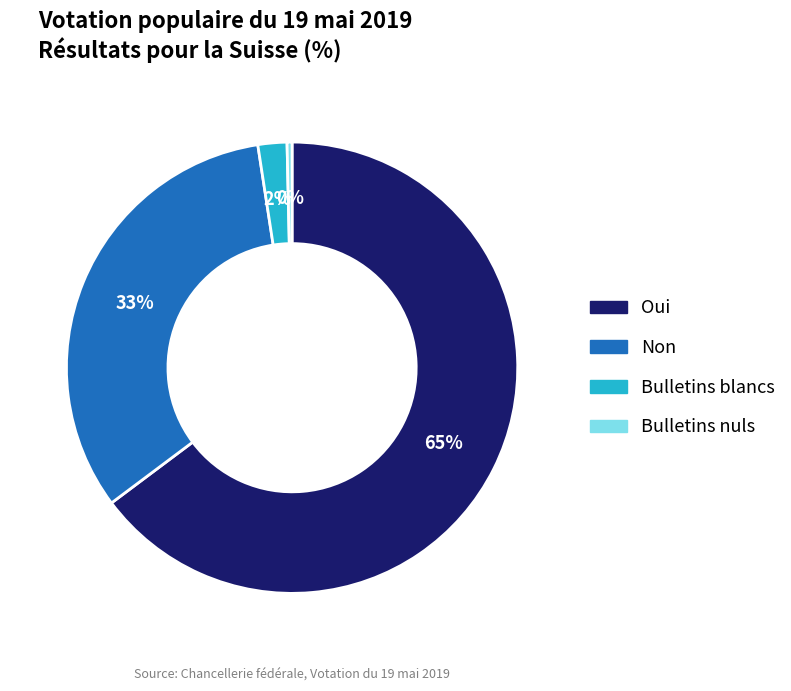

To the nearest percent, what portion does Bulletins blancs represent?

2%